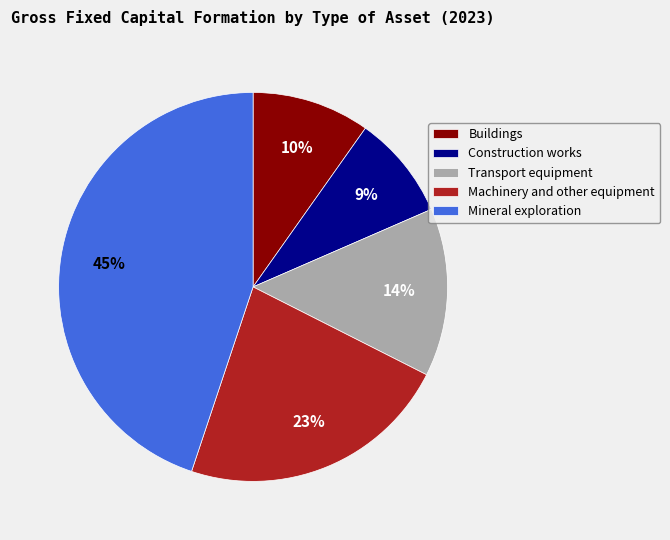

True or false: Buildings accounts for 10% of the total.

True